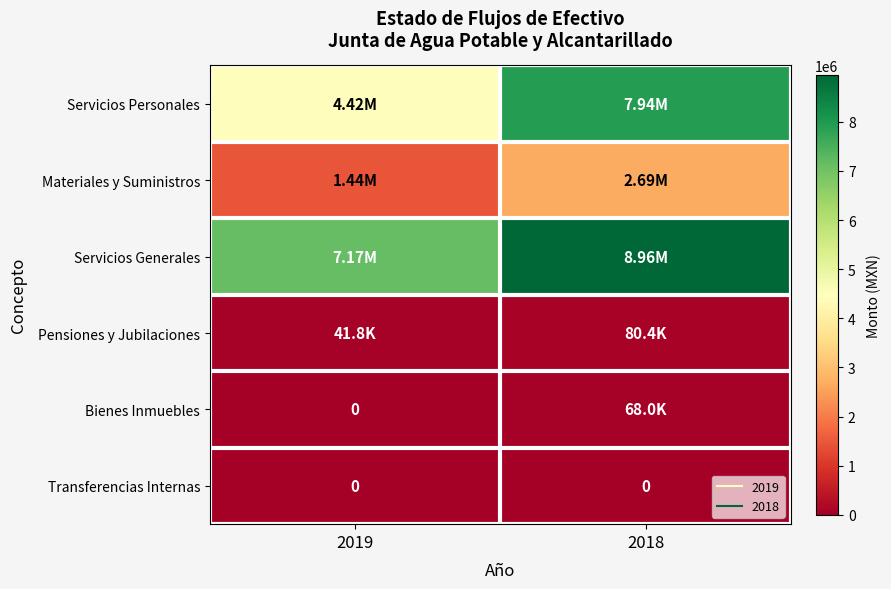

What is the highest value of the Servicios Generales series?

8956399.1